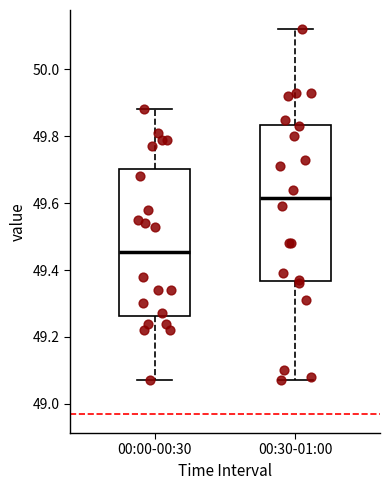

Reading left to right, read every box against the y-axis: the position of its median line, the range the box covers, and the ends of its whiskers. The values are not printed on the chart, so give them approximately, as read against the axis.

00:00-00:30: median 49.46, box 49.26 to 49.70, whiskers 49.08 to 49.88
00:30-01:00: median 49.62, box 49.36 to 49.84, whiskers 49.08 to 50.12